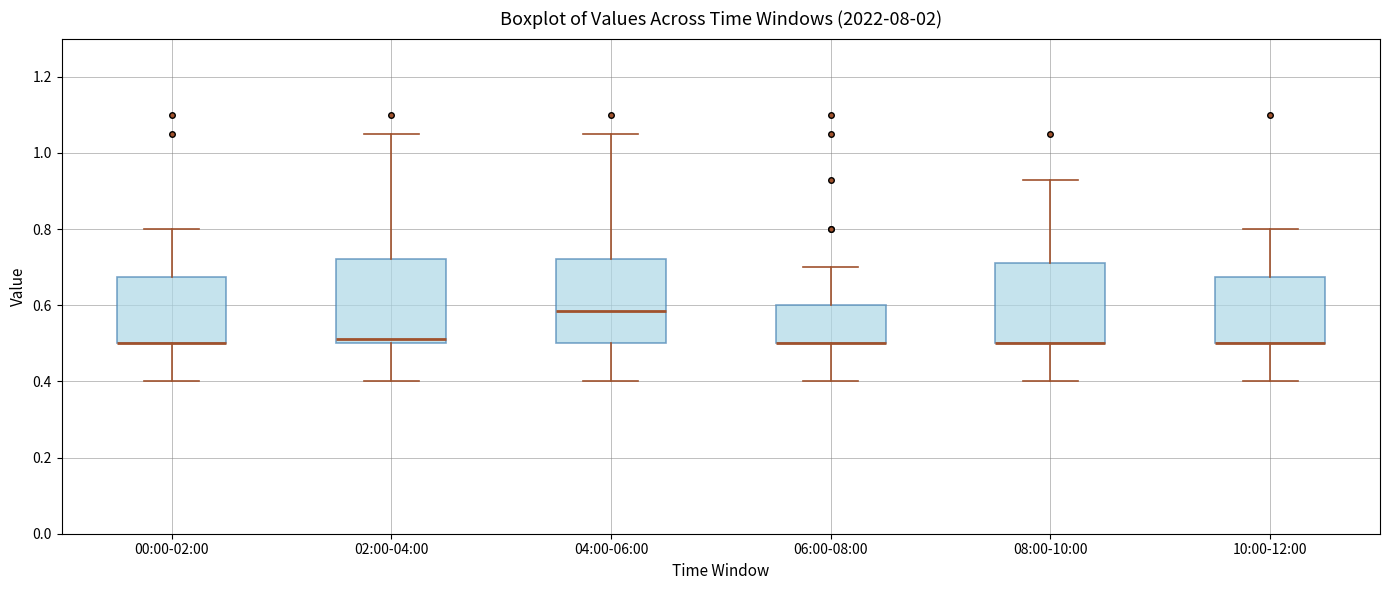

Reading left to right, transcribe this box plot: for each box, give where its median line is, the range the box spans, and where its two whiskers end, as read against the y-axis. The values are not printed on the chart, so give them approximately, as read against the axis.

00:00-02:00: median 0.50 (drawn on the box's lower edge), box 0.50 to 0.68, whiskers 0.40 to 0.80
02:00-04:00: median 0.52, box 0.50 to 0.72, whiskers 0.40 to 1.06
04:00-06:00: median 0.58, box 0.50 to 0.72, whiskers 0.40 to 1.06
06:00-08:00: median 0.50 (drawn on the box's lower edge), box 0.50 to 0.60, whiskers 0.40 to 0.70
08:00-10:00: median 0.50 (drawn on the box's lower edge), box 0.50 to 0.72, whiskers 0.40 to 0.94
10:00-12:00: median 0.50 (drawn on the box's lower edge), box 0.50 to 0.68, whiskers 0.40 to 0.80